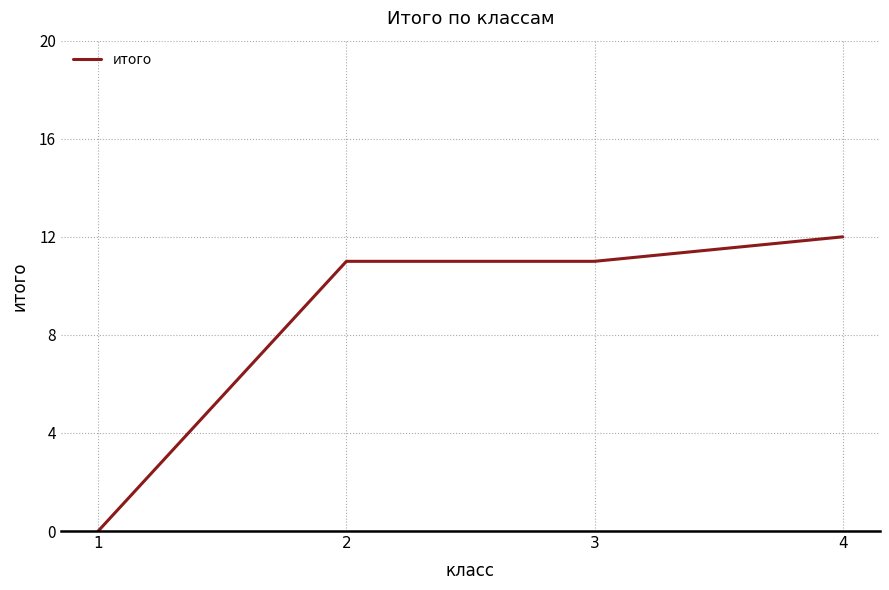

The chart shows a value of 0 at 1. True or false?

True